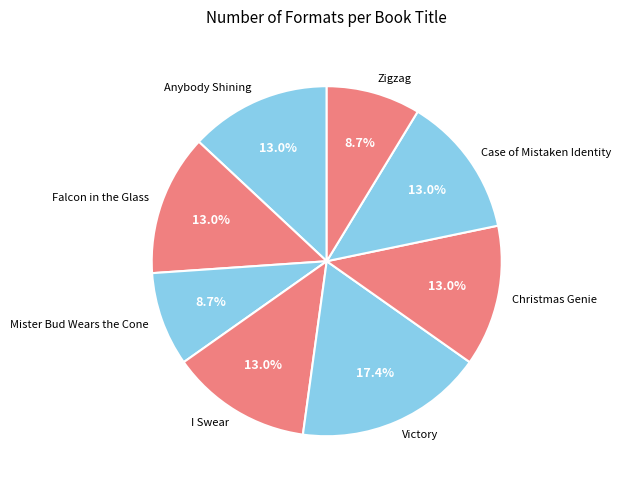

What is the largest slice in the pie chart?

Victory